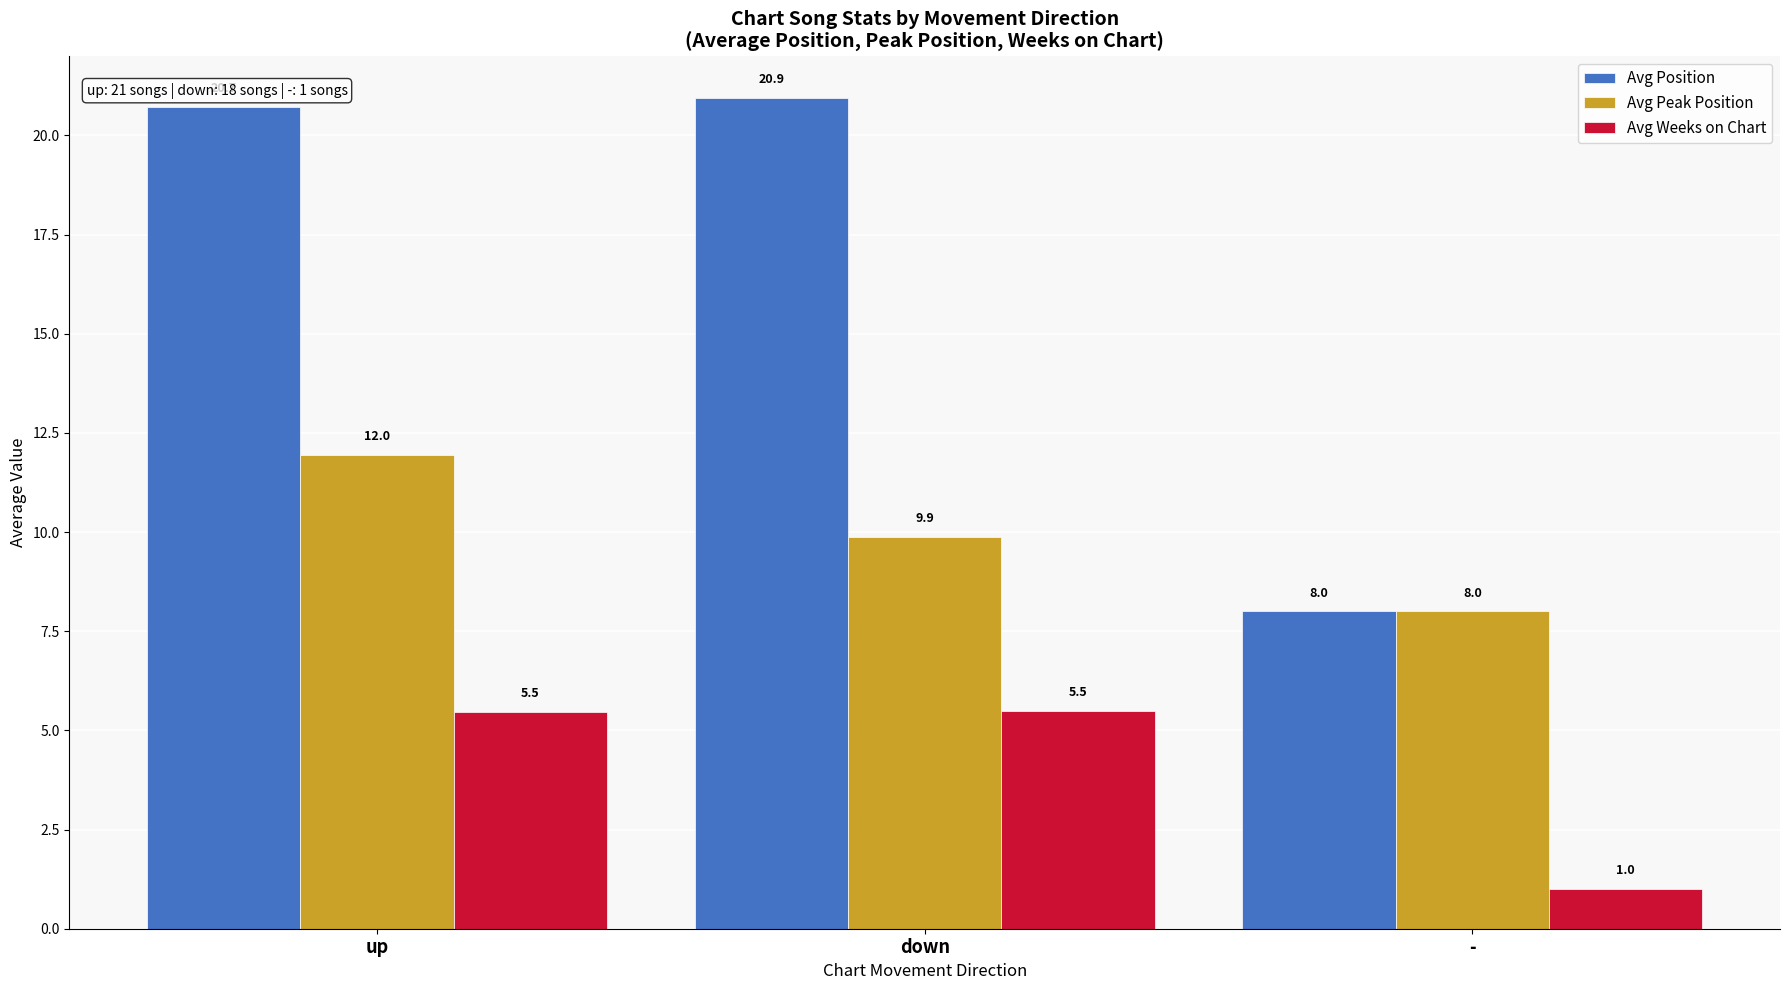

Rank the series by their maximum value, from highest to lowest.

Avg Position, Avg Peak Position, Avg Weeks on Chart